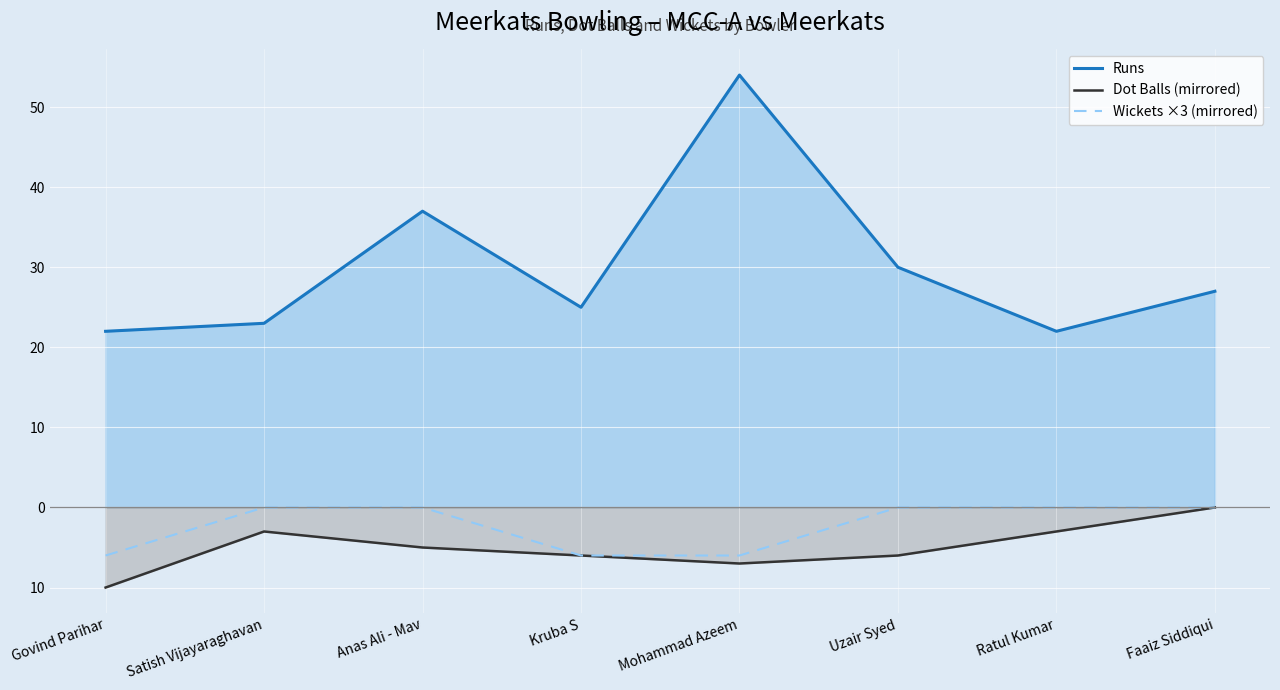

At which category does Runs reach its first local peak?

Anas Ali - Mav